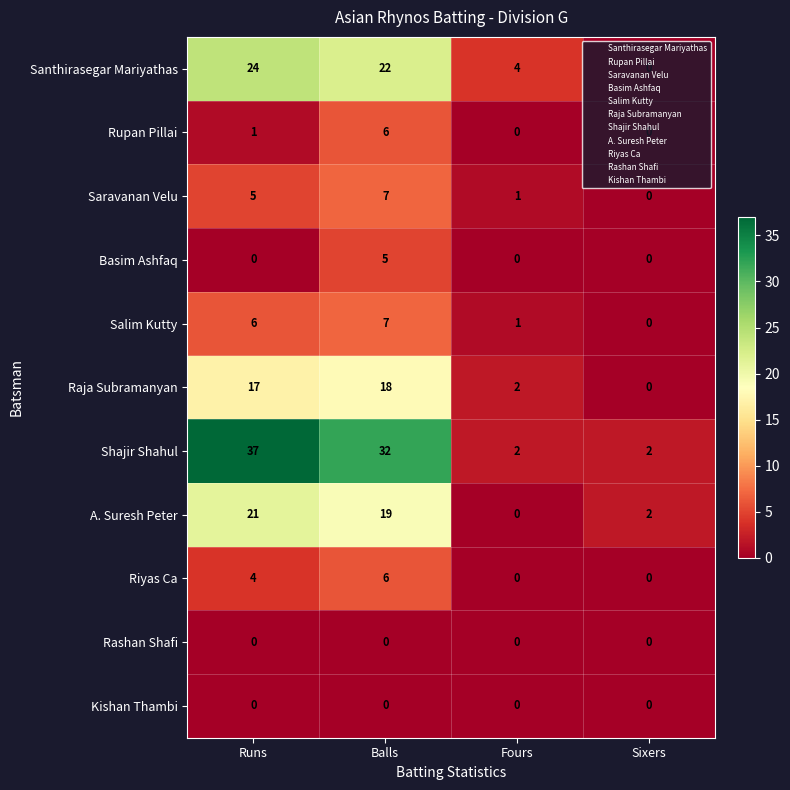

What is the total value across all series at Runs?

115